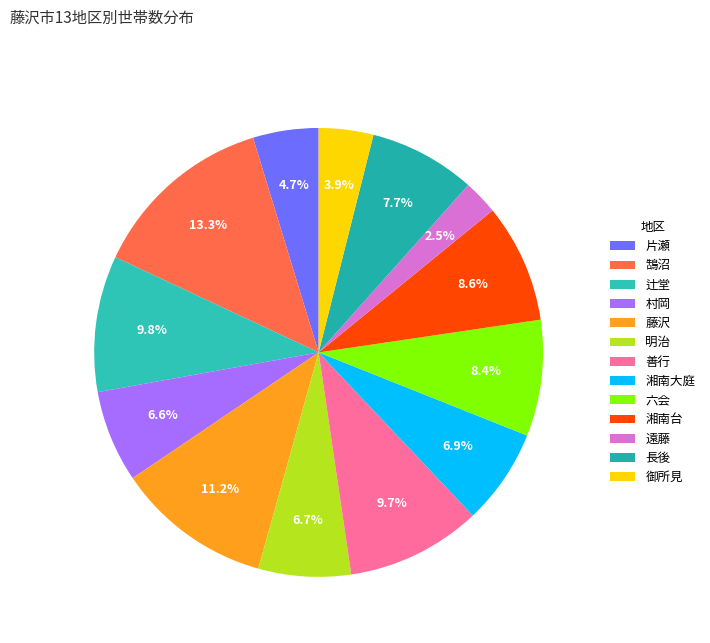

Does 長後 account for over 50% of the chart?

No